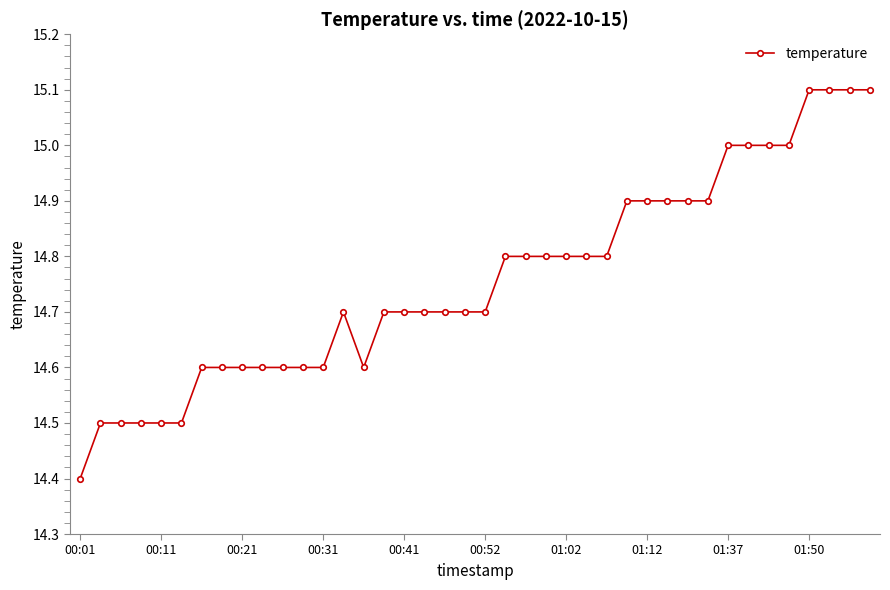

What is the difference between the maximum and minimum values?

0.7